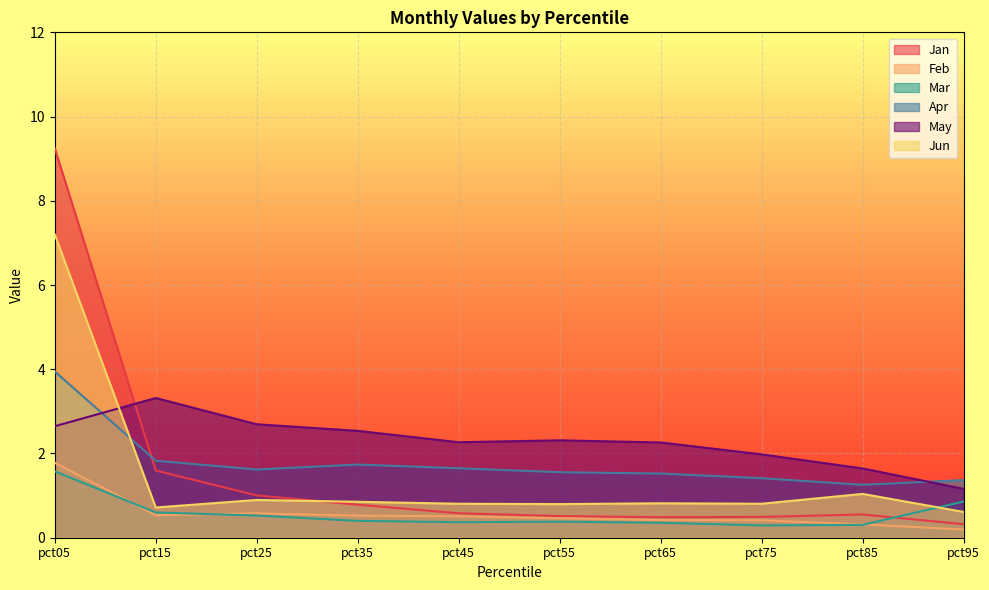

What is the difference between the maximum and second lowest values in the Mar series?

1.3